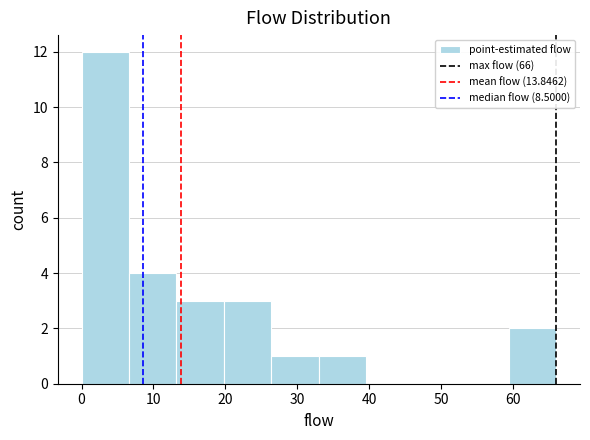

How tall is the bar that spans 19.8 to 26.4 on the x-axis? Neither the bar edges nor the heights are printed on the chart, so give them approximately, as read against the axes.

3